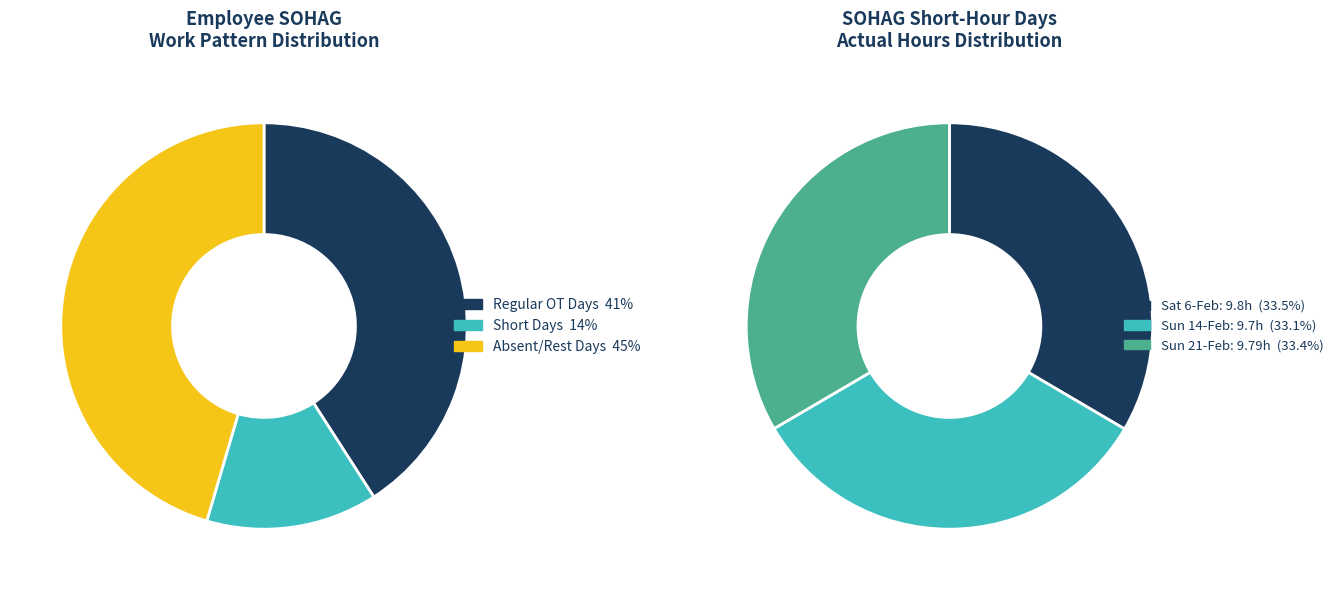

How many slices are in this pie chart?

3